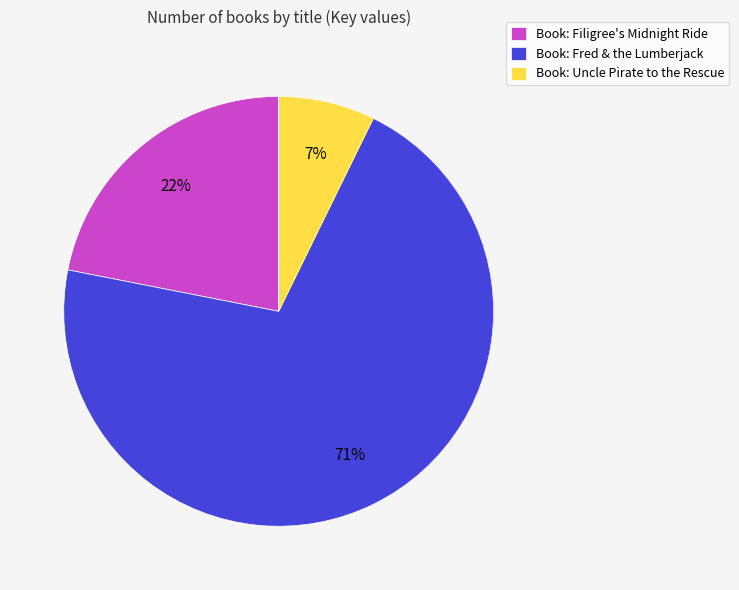

Which category has the smallest portion of the pie?

Book: Uncle Pirate to the Rescue